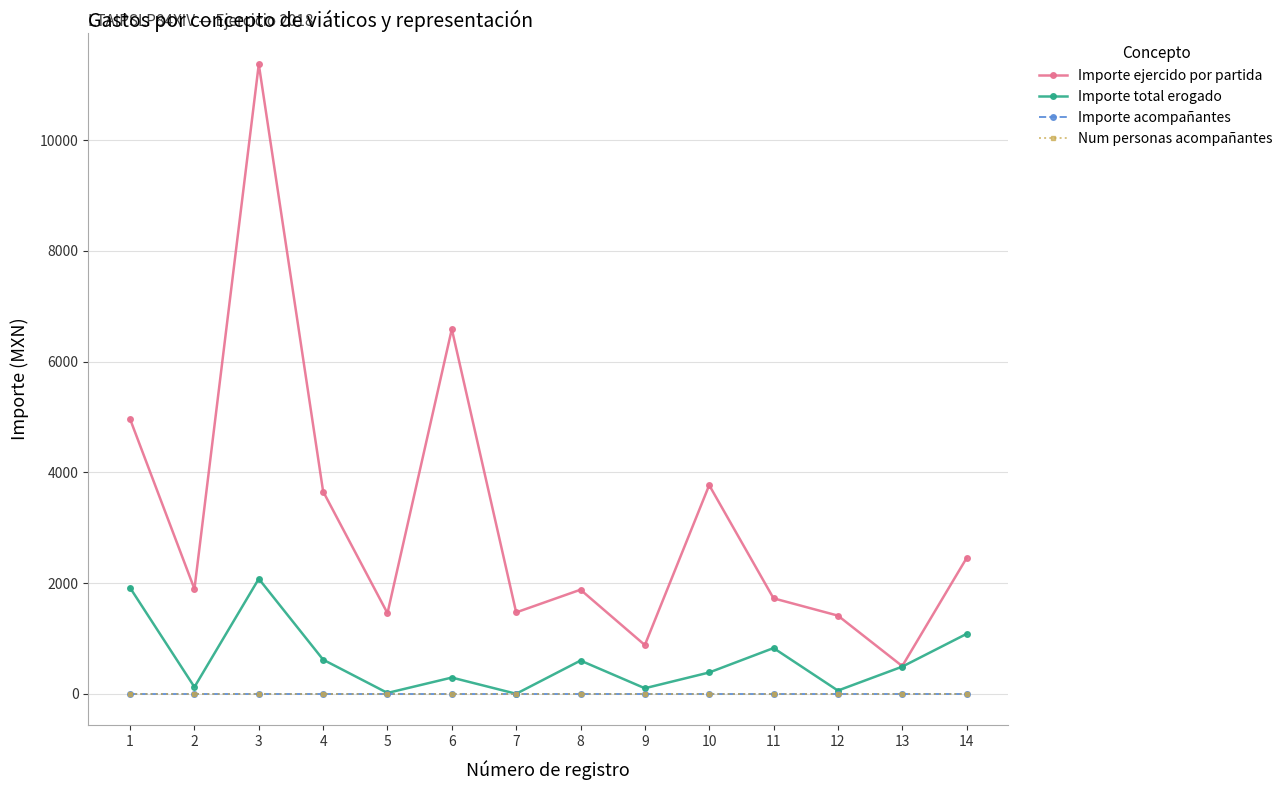

Between 9 and 1, which is larger?

1